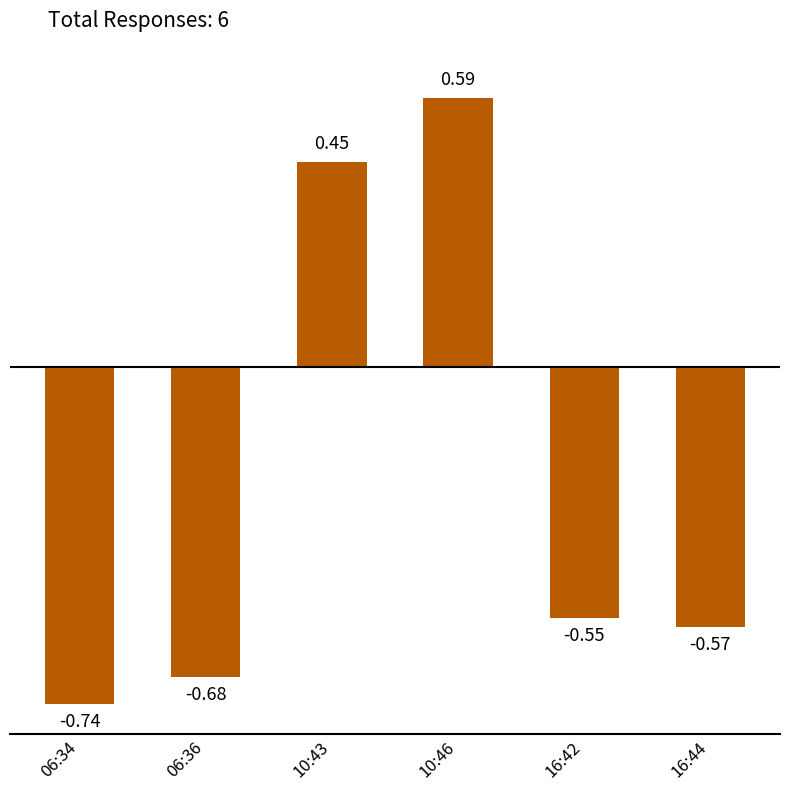

At which label is the value closest to 0?

10:43